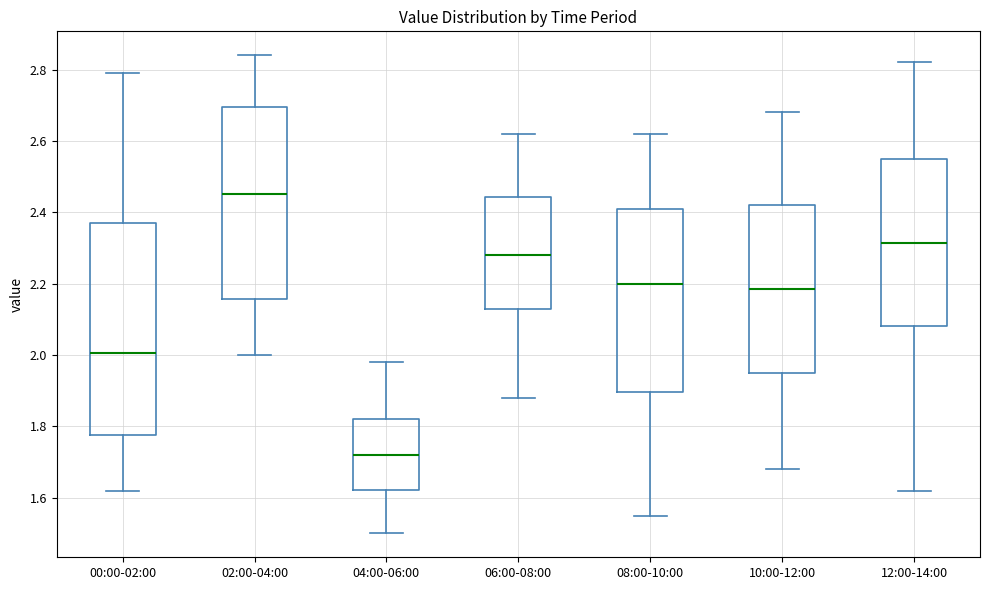

Where does the median line of the box for 06:00-08:00 sit on the y-axis? The values are not printed on the chart, so give them approximately, as read against the axis.

2.28